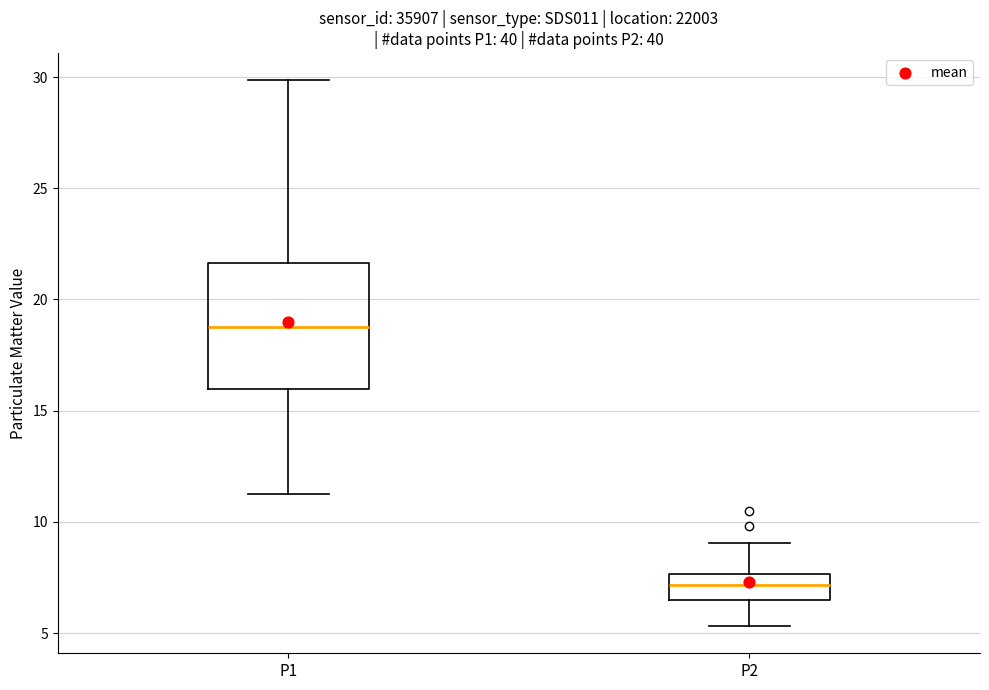

Reading left to right, transcribe this box plot: for each box, give where its median line is, the range the box spans, and where its two whiskers end, as read against the y-axis. The values are not printed on the chart, so give them approximately, as read against the axis.

P1: median 19.0, box 16.0 to 21.5, whiskers 11.5 to 30.0
P2: median 7.0, box 6.5 to 7.5, whiskers 5.5 to 9.0